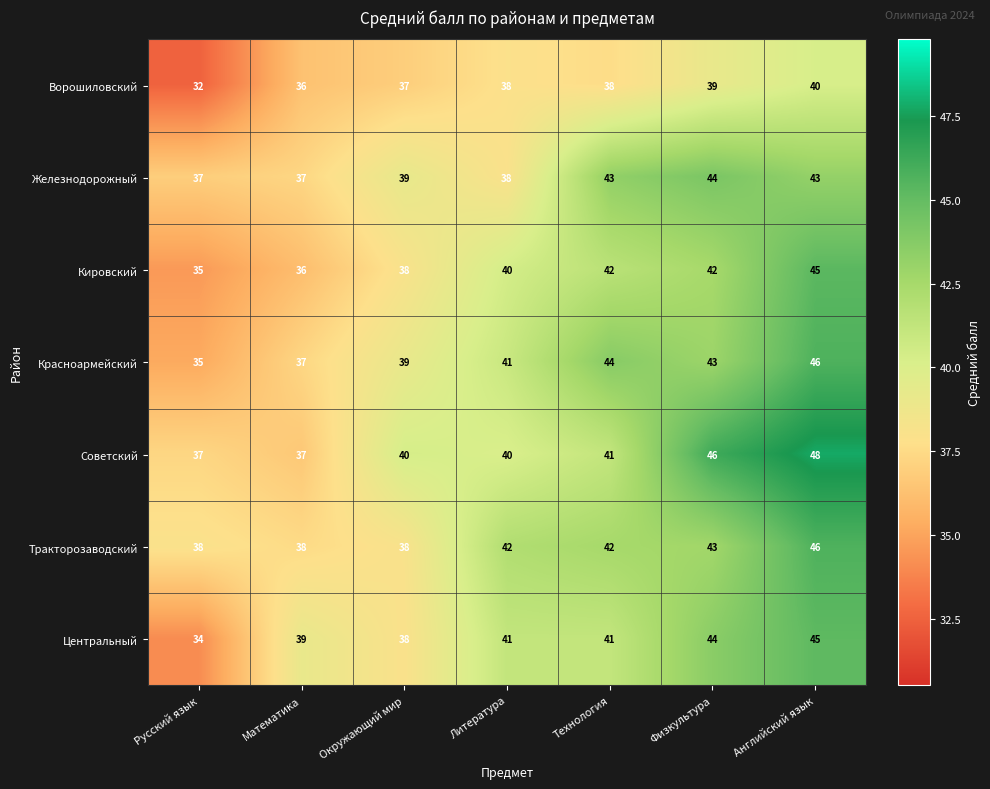

The Советский series shows 69 at Физкультура. True or false?

False